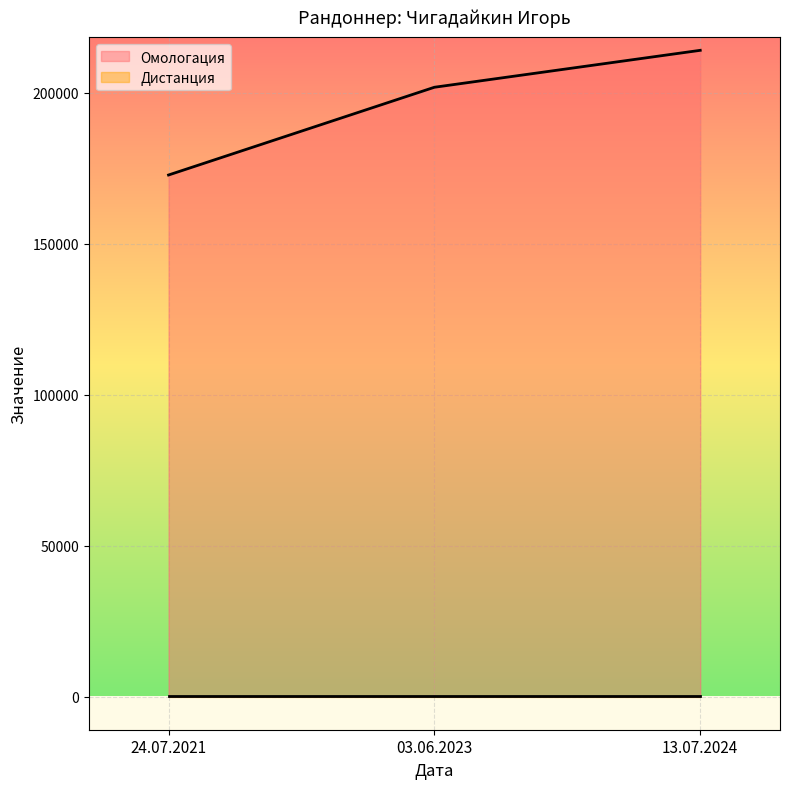

What is the label of the 2nd point from the right?

03.06.2023